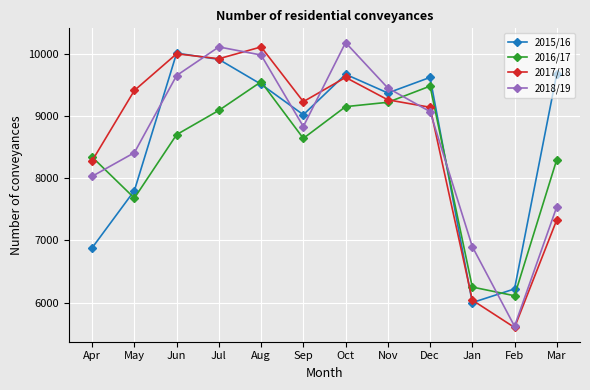

What is the sum of the 2016/17 values at Apr and Dec?

17820